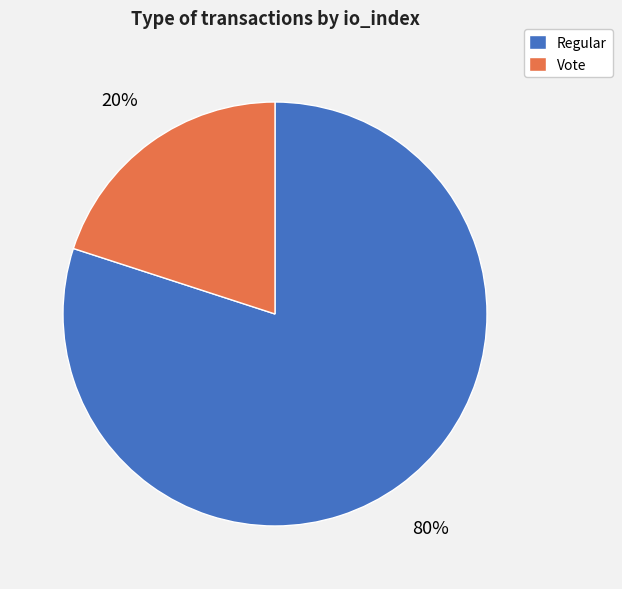

Which category has the smallest portion of the pie?

Vote